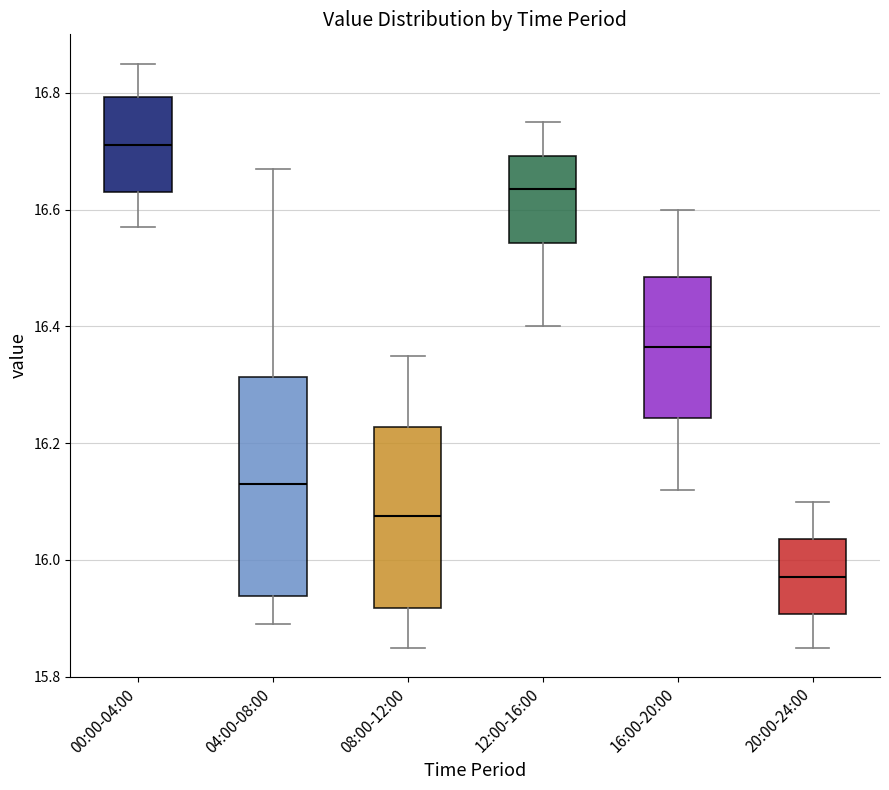

Where does the lower whisker of the box for 04:00-08:00 end on the y-axis? The values are not printed on the chart, so give them approximately, as read against the axis.

15.90